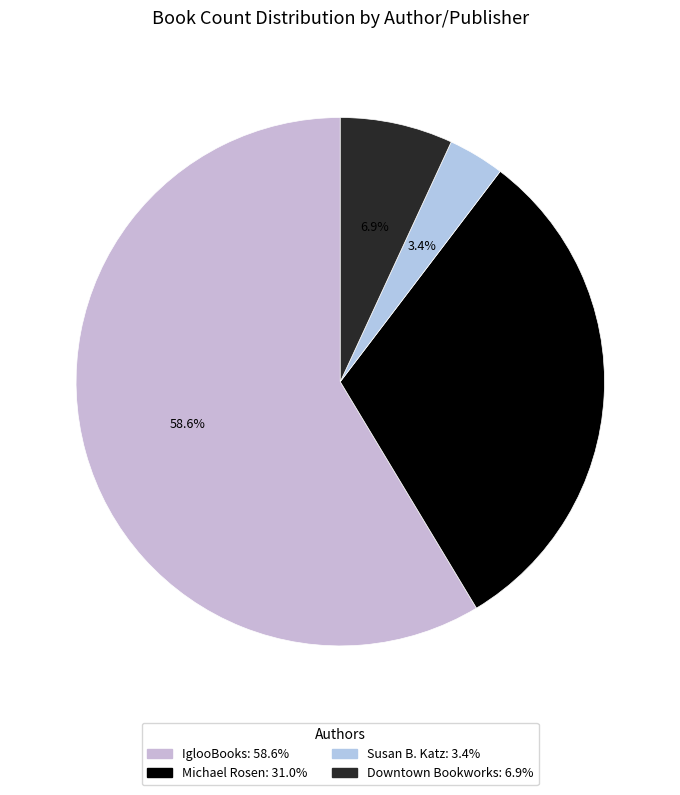

Does any single category account for the majority?

Yes